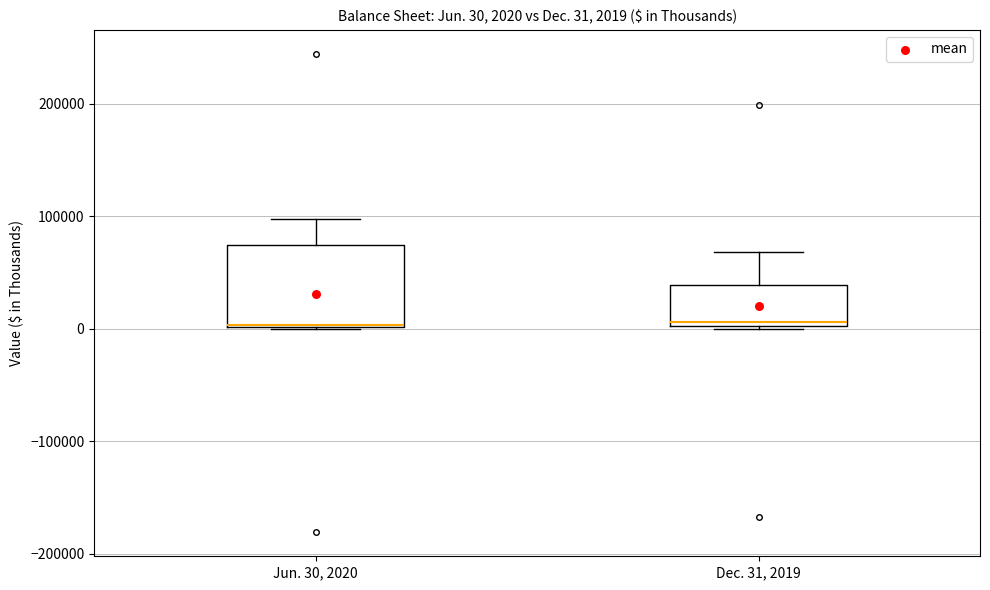

Which box is the tallest, from its lower edge to its upper edge?

Jun. 30, 2020